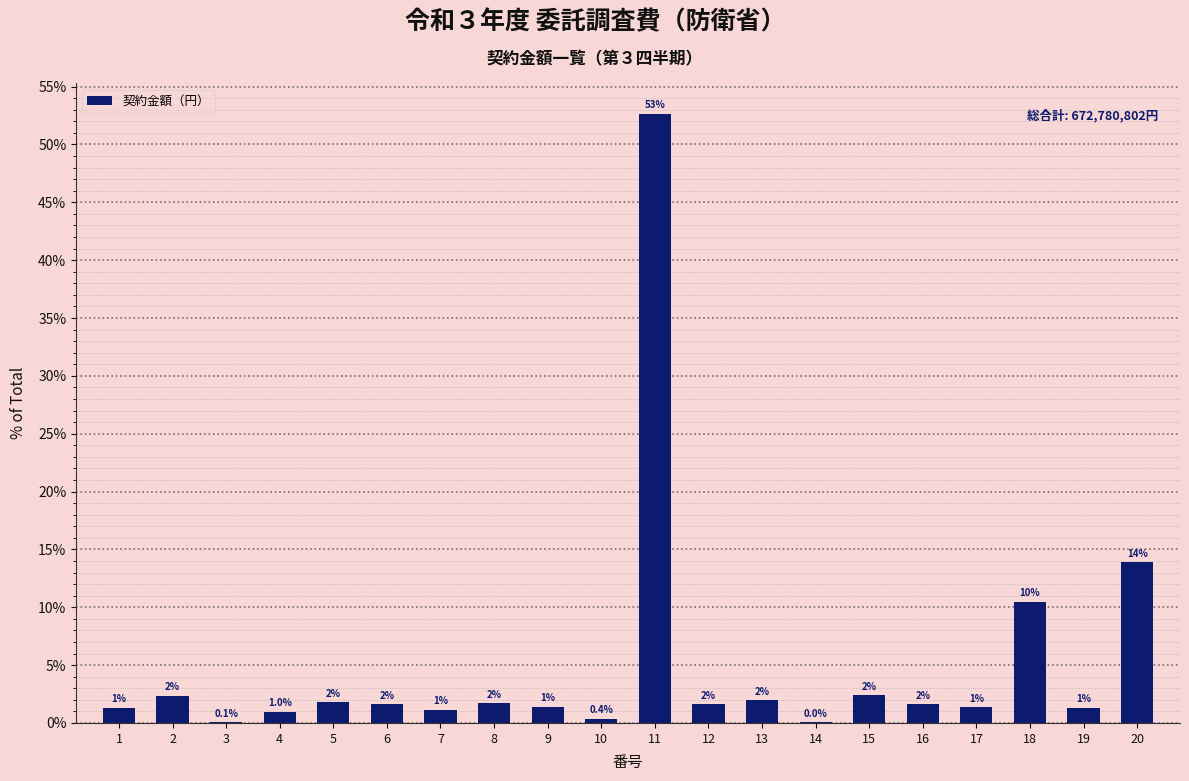

Does the chart contain stacked bars?

No